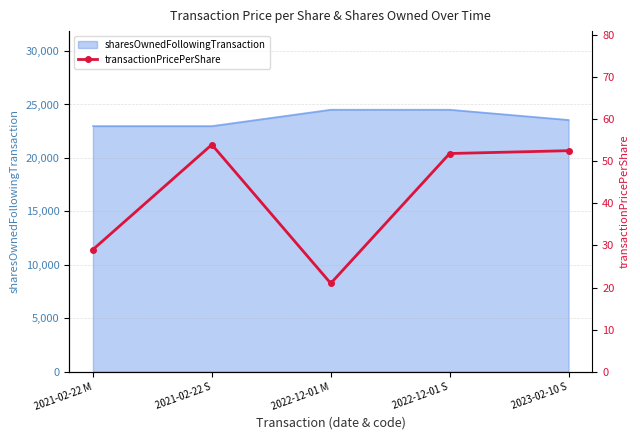

What is the average value?

41.7